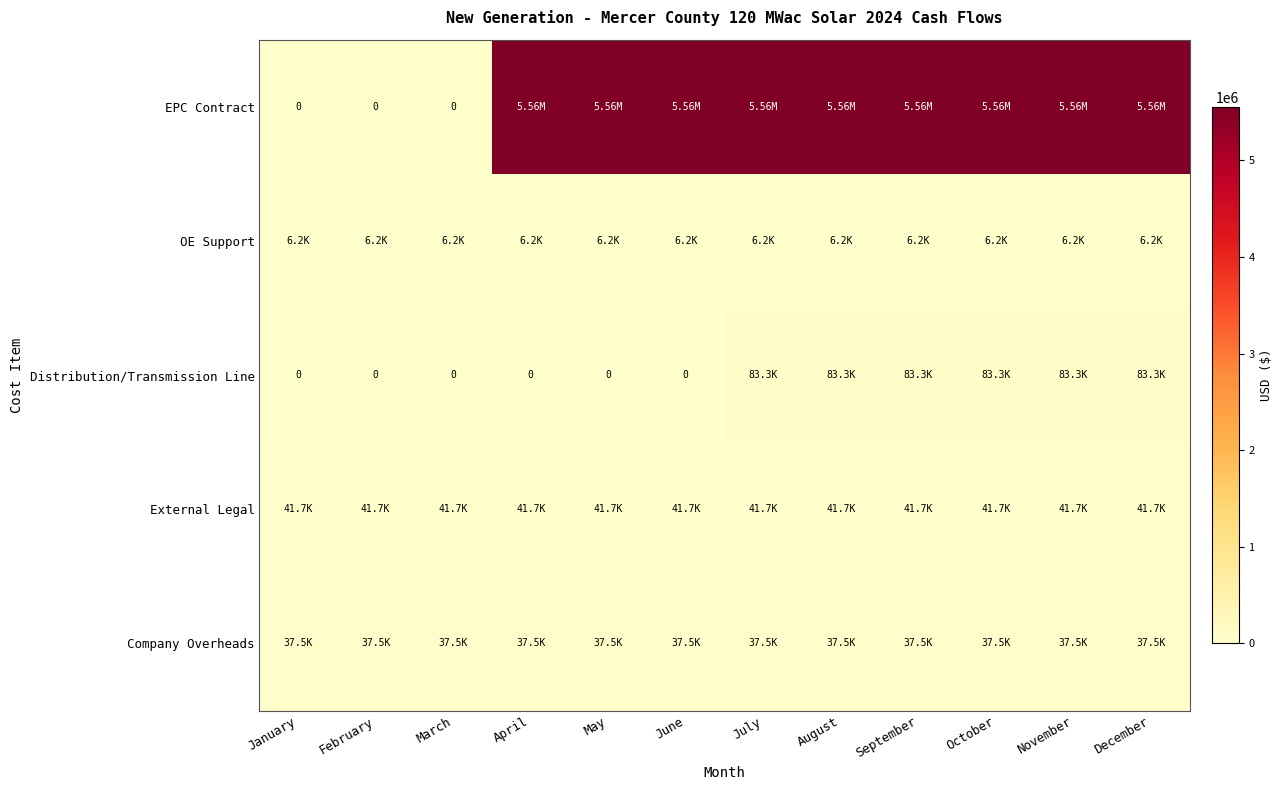

What is the difference between the highest and lowest values at February?

41666.7